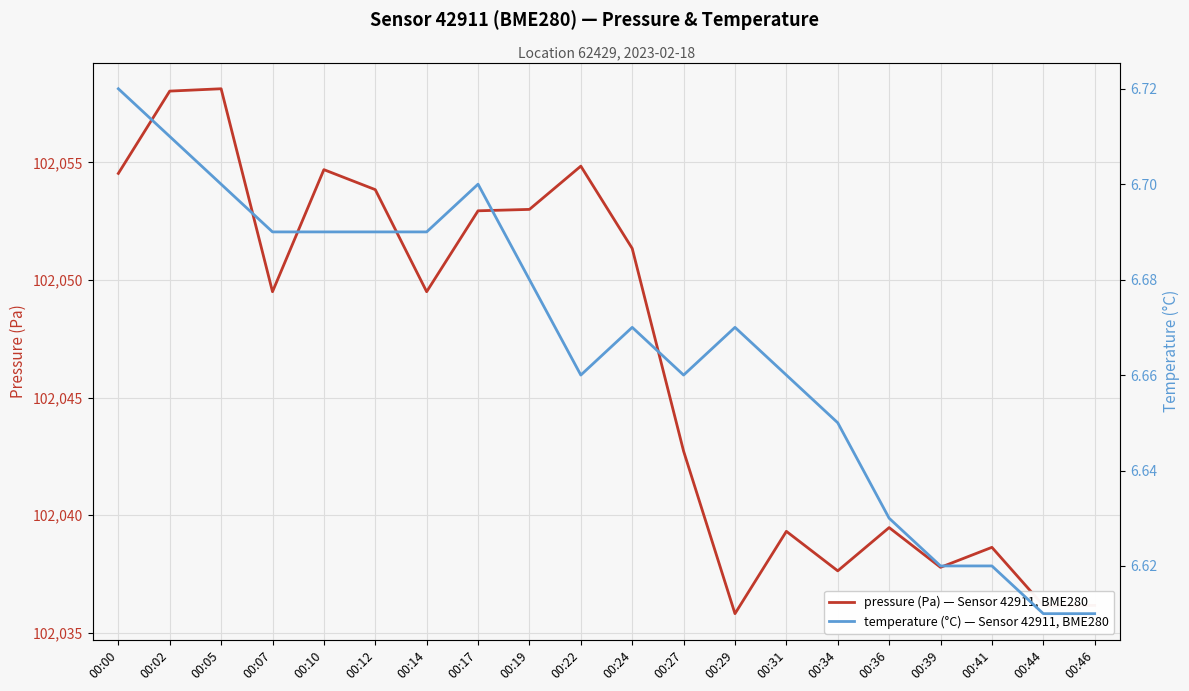

What is the value of the temperature (°C) — Sensor 42911, BME280 point at the 4th from the left?

6.7